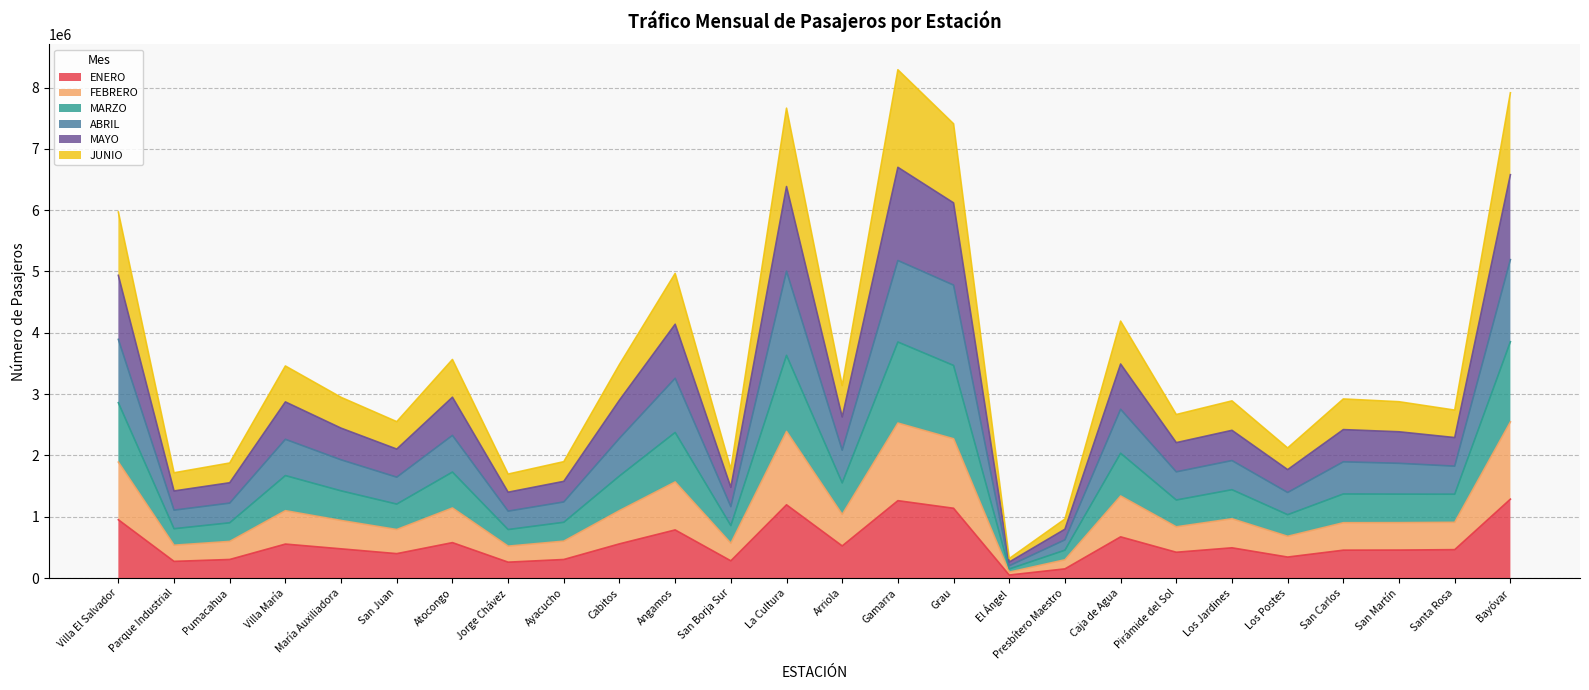

At which category does FEBRERO reach its first local peak?

Villa María